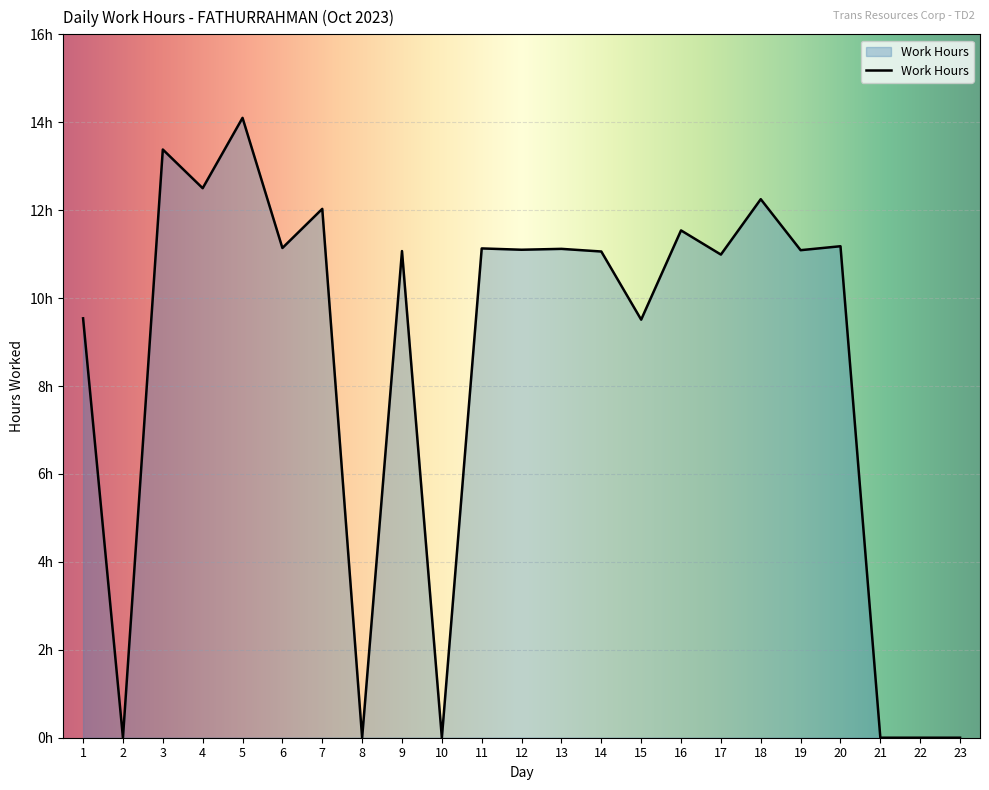

Does the chart display data point markers on the line(s)?

No